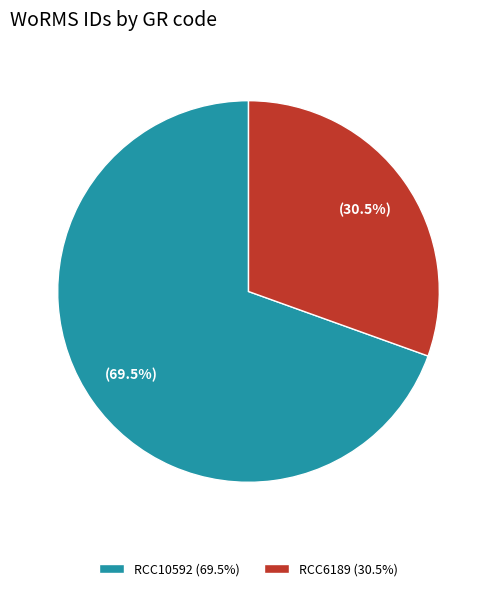

How many slices are in this pie chart?

2